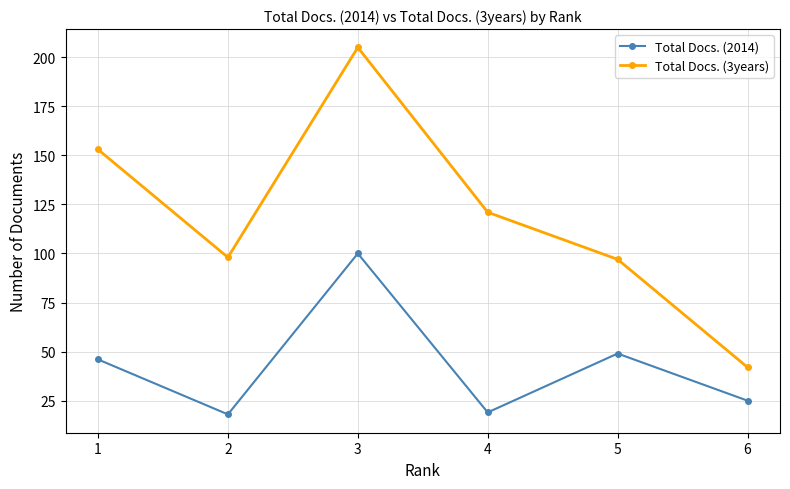

What is the average value of the Total Docs. (3years) series?

119